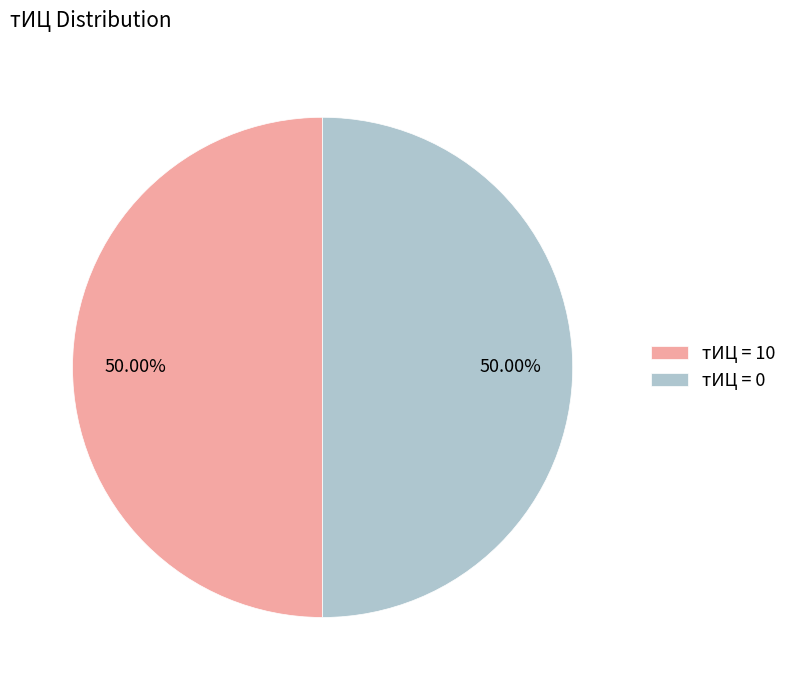

Do тИЦ = 0 and тИЦ = 10 together represent more than half of the pie?

Yes